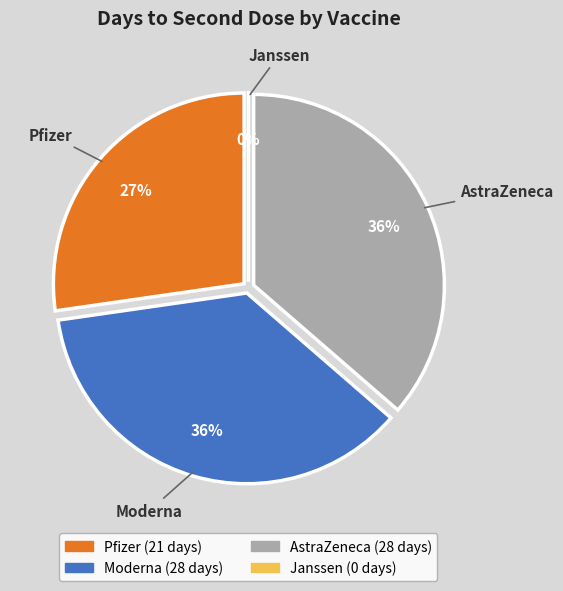

How many segments does this pie chart have?

4